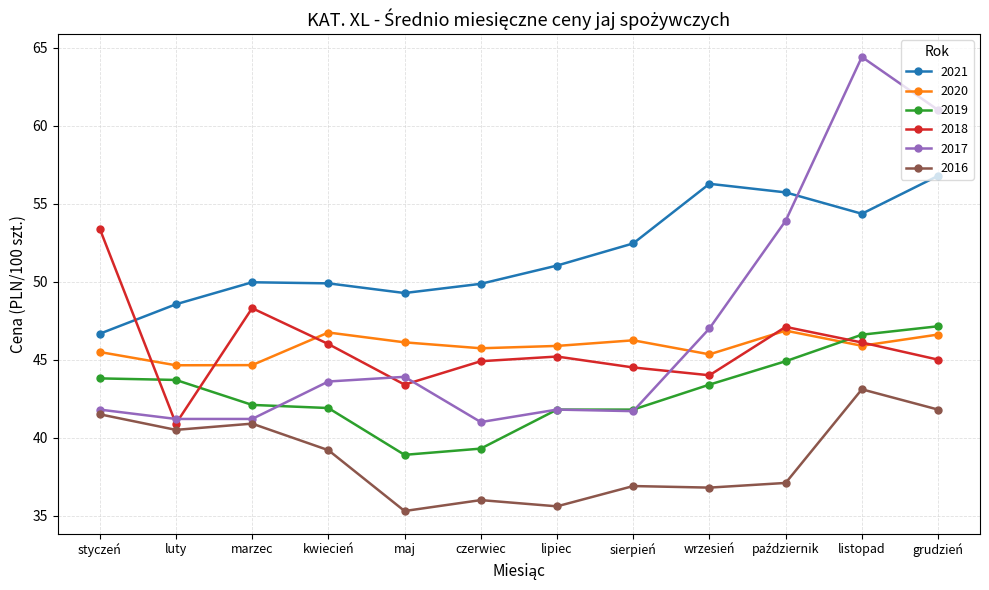

What is the difference between the maximum and second lowest values in the 2019 series?

7.8